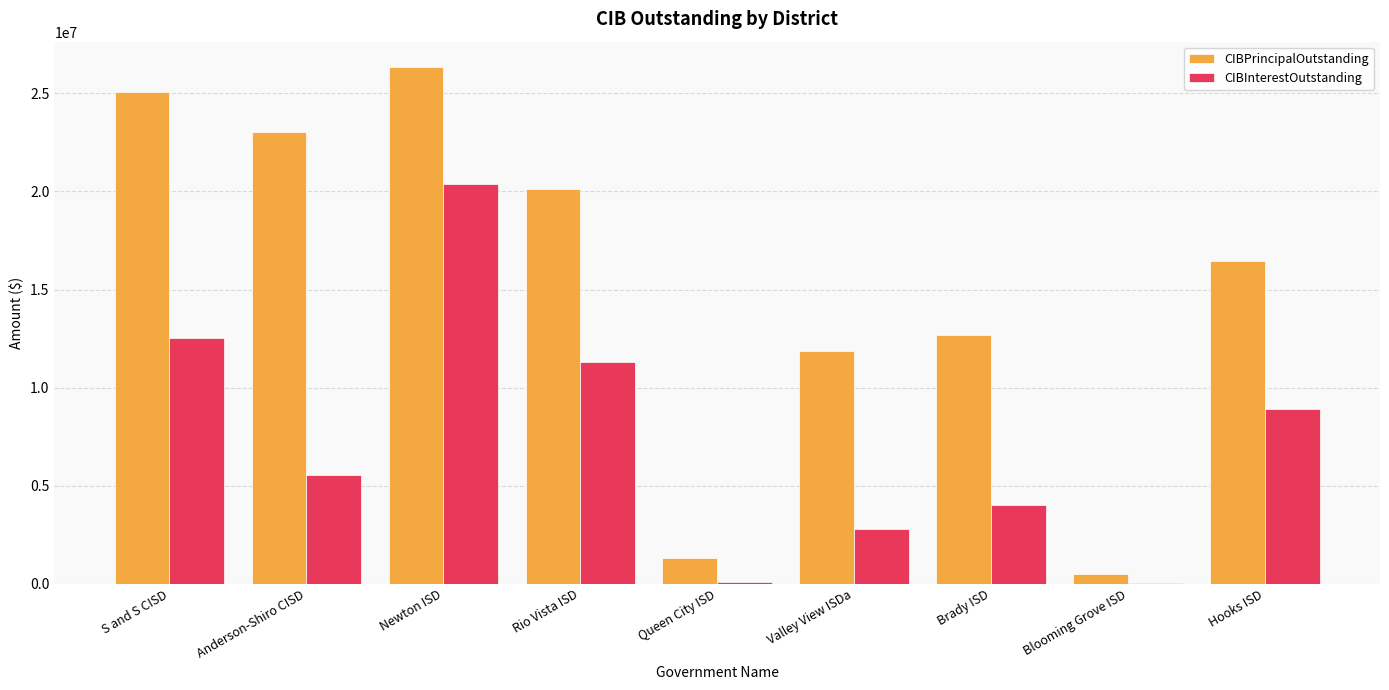

Count the number of data series in this chart.

2